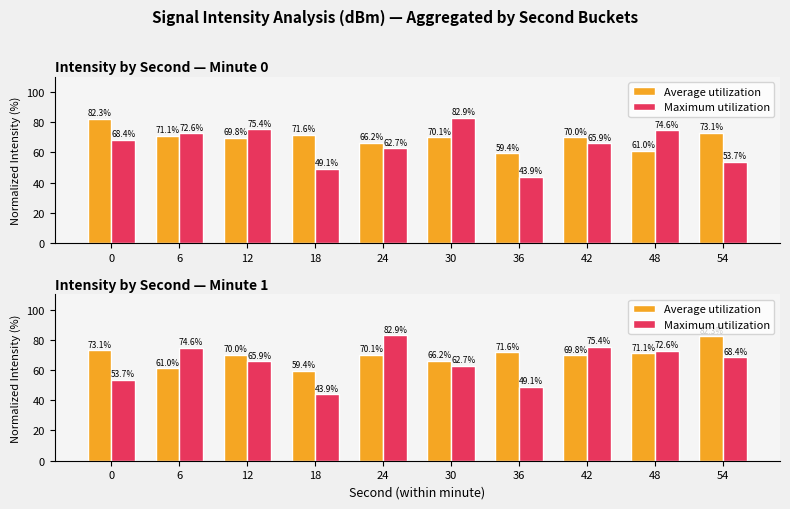

Is the value of Maximum utilization at 48 greater than the value of Average utilization at 24?

Yes